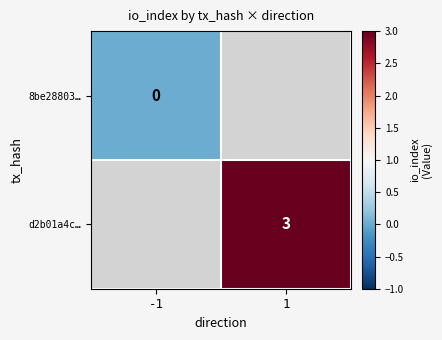

The value of d2b01a4c… at 1 is 1. True or false?

False